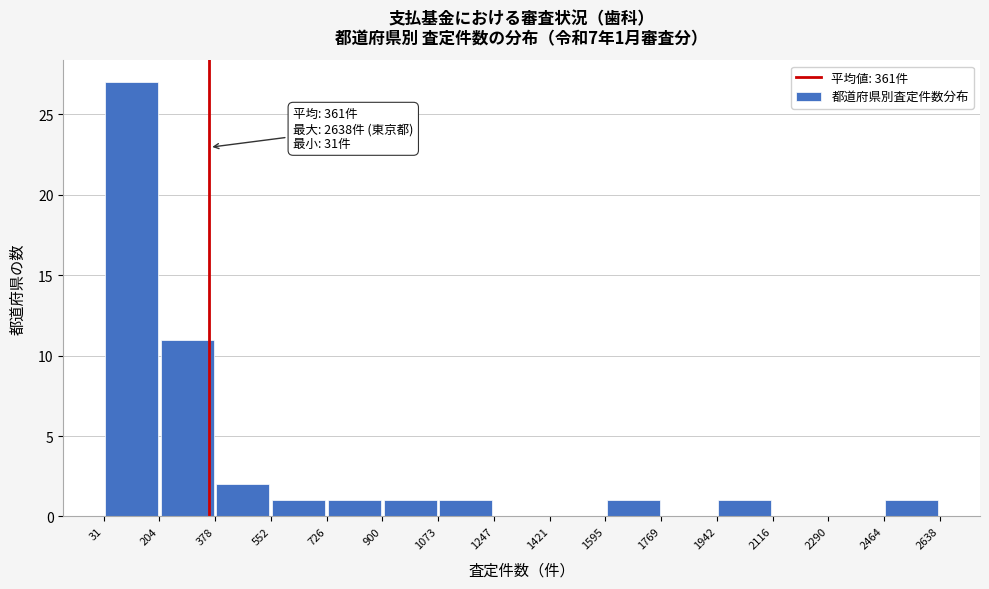

Over which range of the x-axis is the bar tallest?

31 to 204